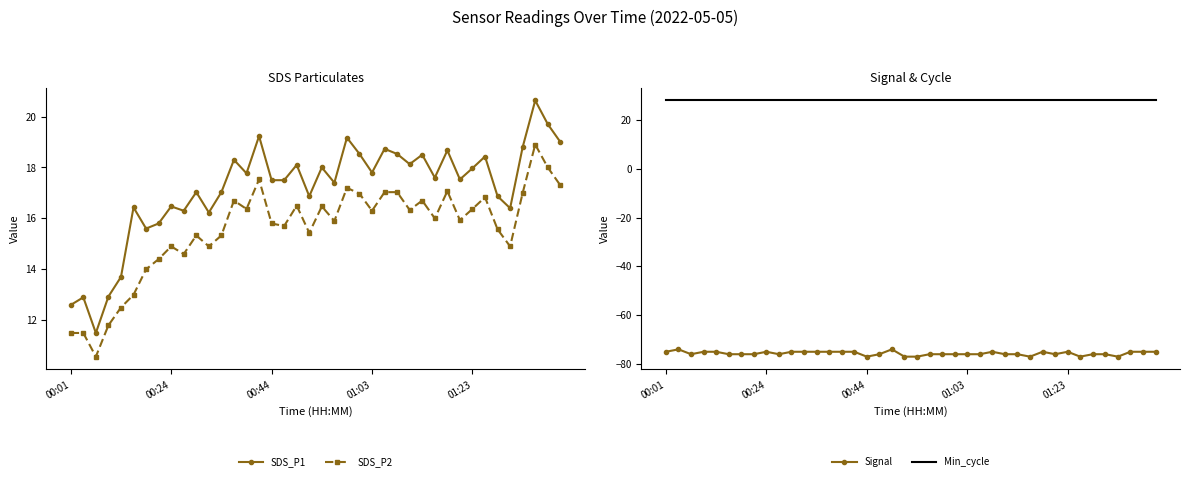

What is the sum of all SDS_P2 values?

622.2